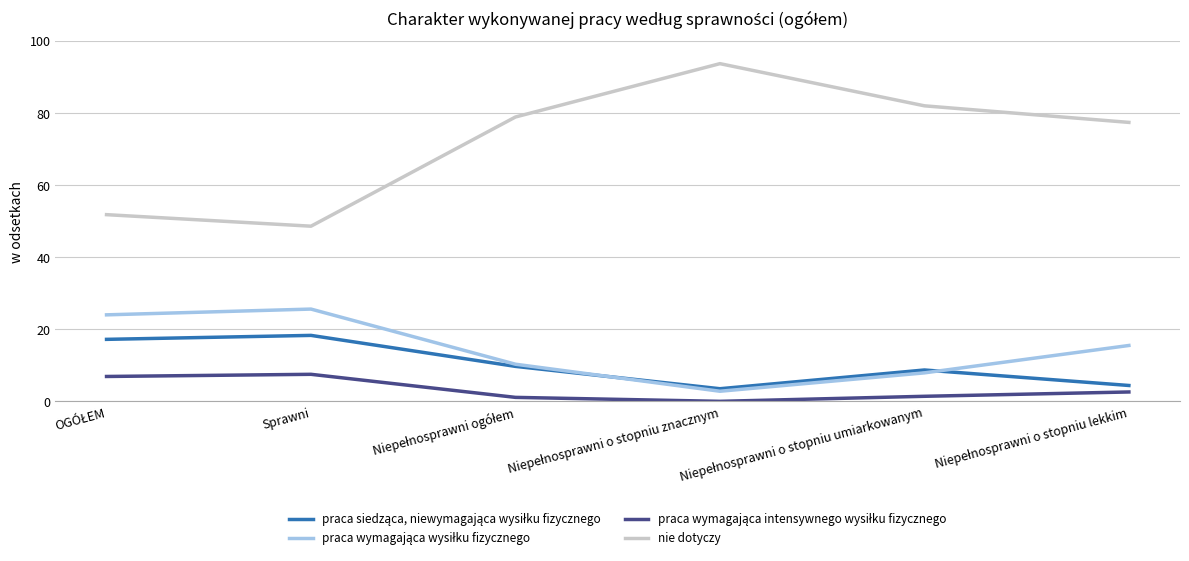

True or false: nie dotyczy has a value of 48.6 at Sprawni.

True